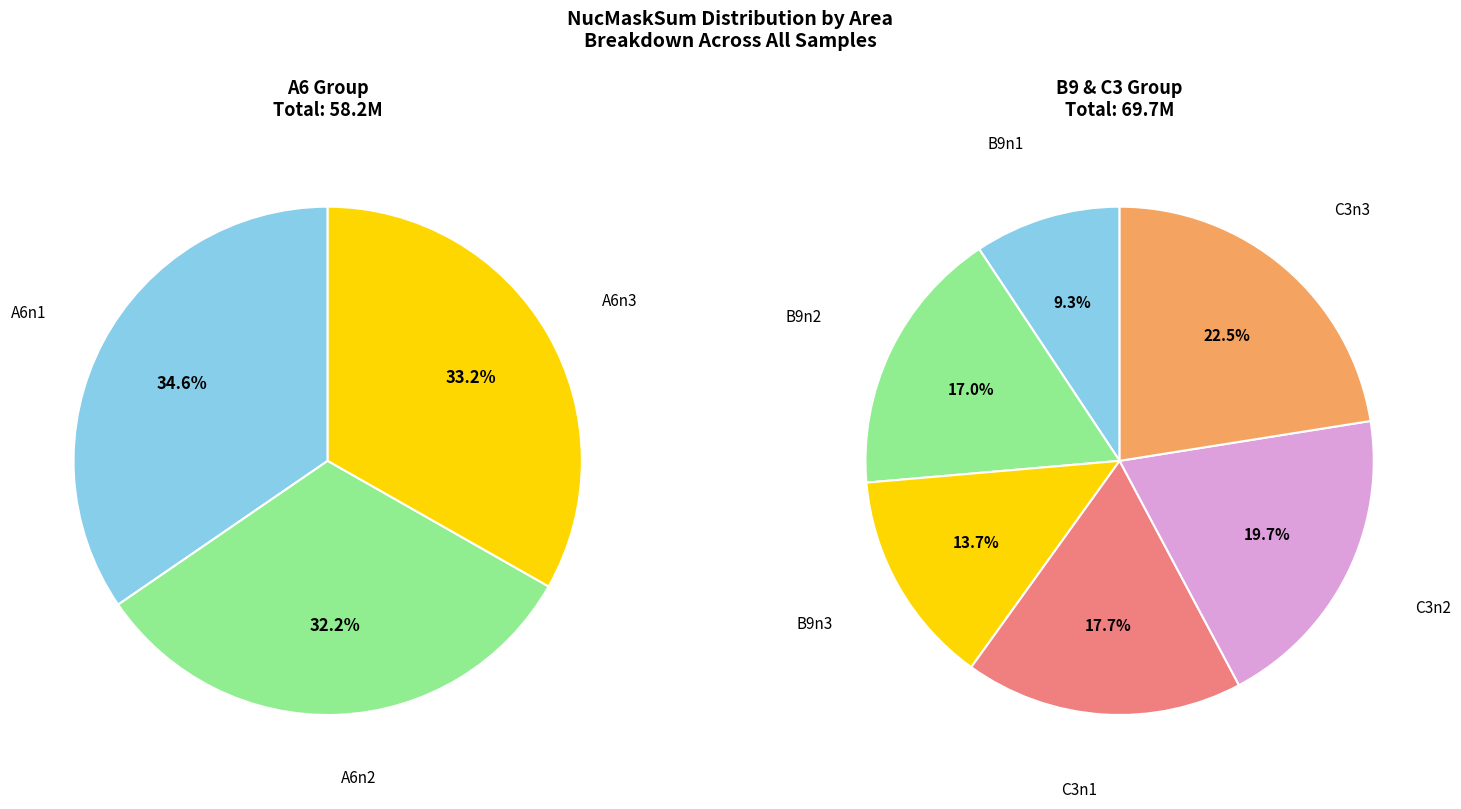

How many slices are in this pie chart?

9